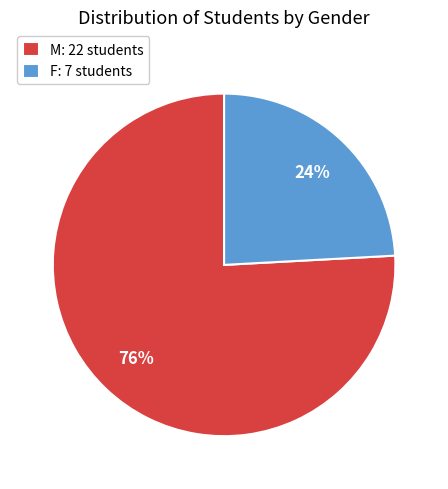

The F slice represents 24% of the pie. True or false?

True